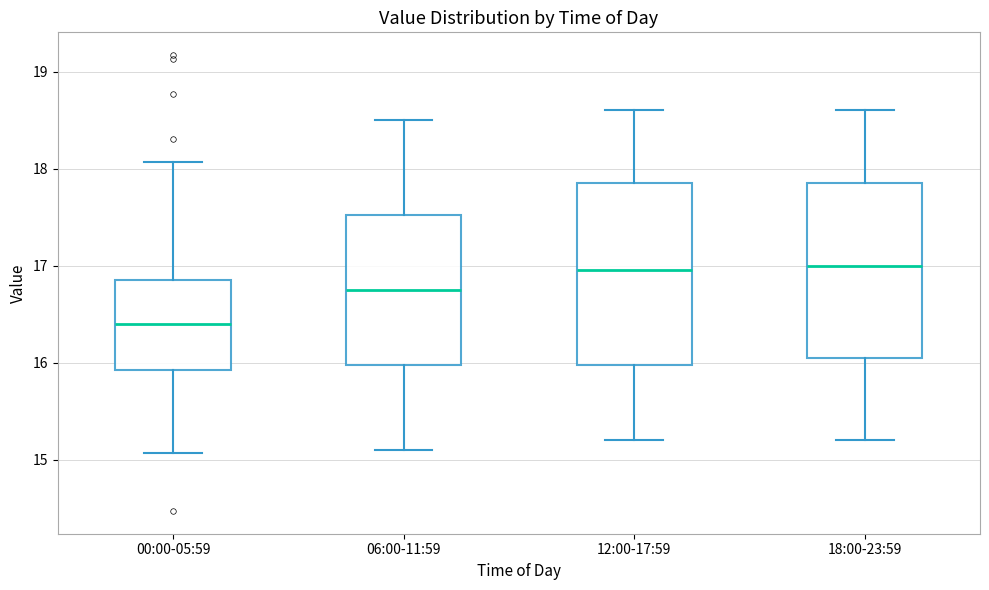

Where is the upper edge of the box for 12:00-17:59 on the y-axis? The values are not printed on the chart, so give them approximately, as read against the axis.

17.9